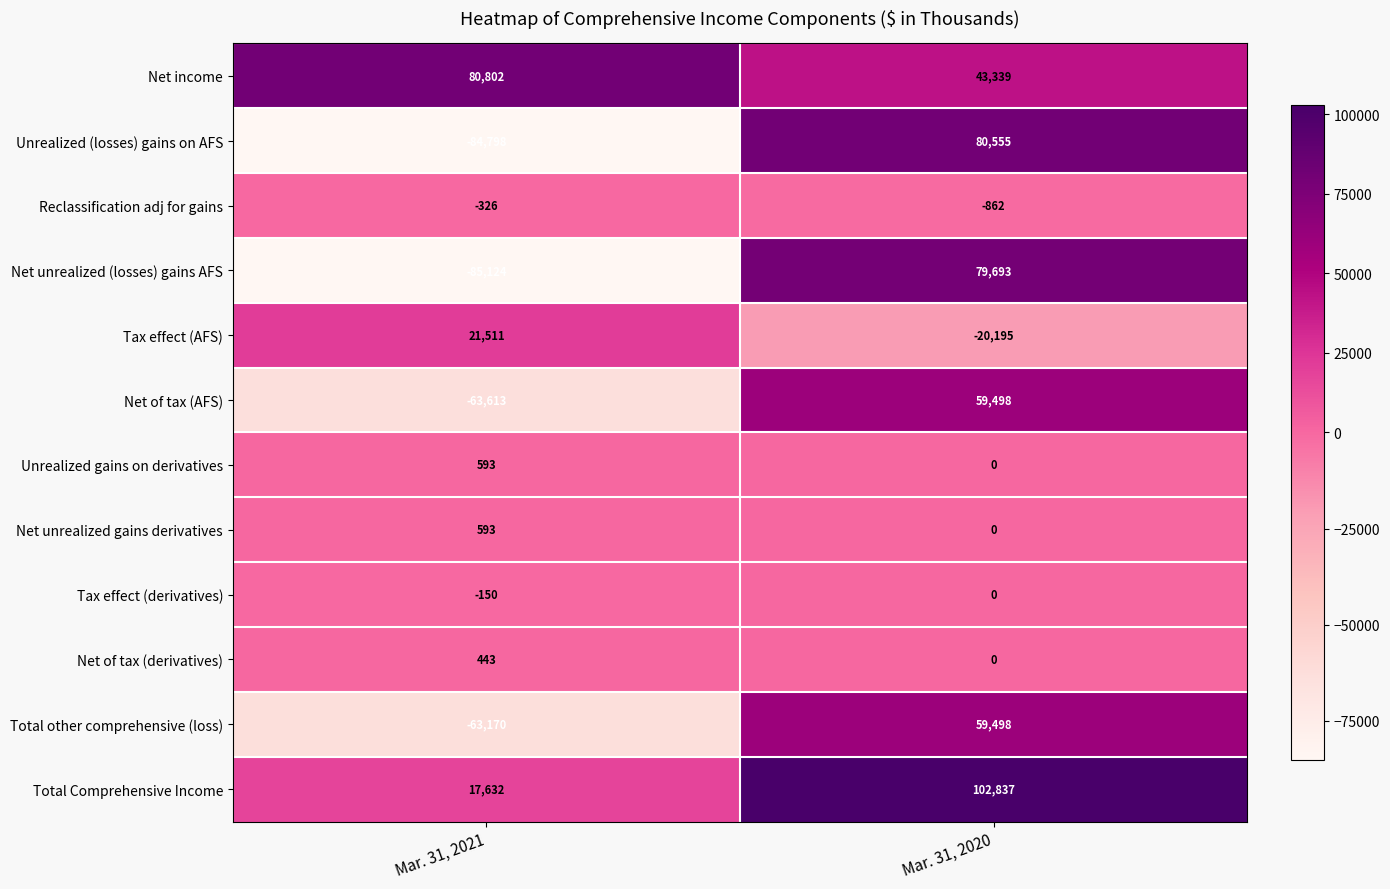

Which series has the largest total across all categories?

Net income